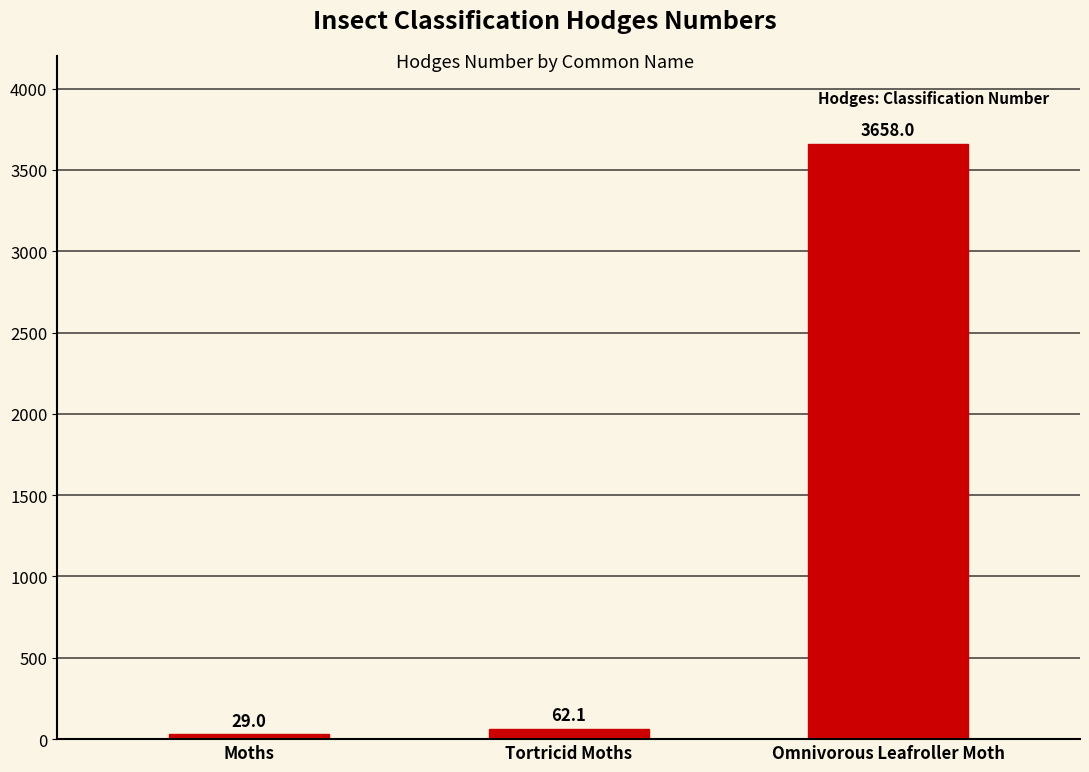

List the labels in order of value, smallest first.

Moths, Tortricid Moths, Omnivorous Leafroller Moth